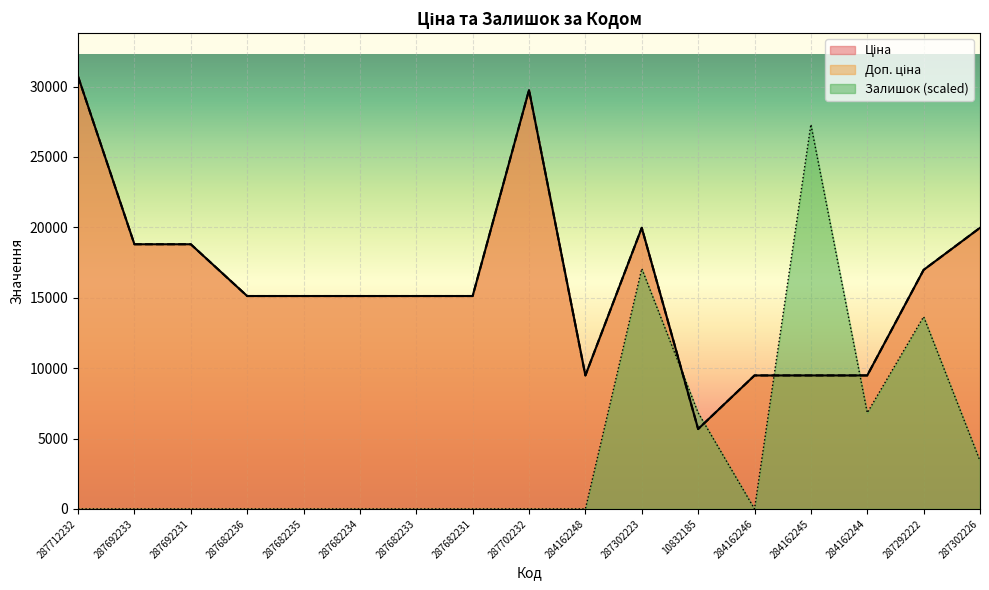

Reading right to left, what are all the values shown in this chart?

Ціна: 19964.2	16976.3	9480.1	9480.1	9480.1	5673.8	19964.2	9480.1	29747.2	15120.0	15120.0	15120.0	15120.0	15120.0	18796.8	18796.8	30717.1
Доп. ціна: 19964.2	16976.3	9480.1	9480.1	9480.1	5673.8	19964.2	9480.1	29747.2	15120.0	15120.0	15120.0	15120.0	15120.0	18796.8	18796.8	30717.1
Залишок: 3413.0	13652.1	6826.0	27304.1	0.0	6826.0	17065.1	0.0	0.0	0.0	0.0	0.0	0.0	0.0	0.0	0.0	0.0